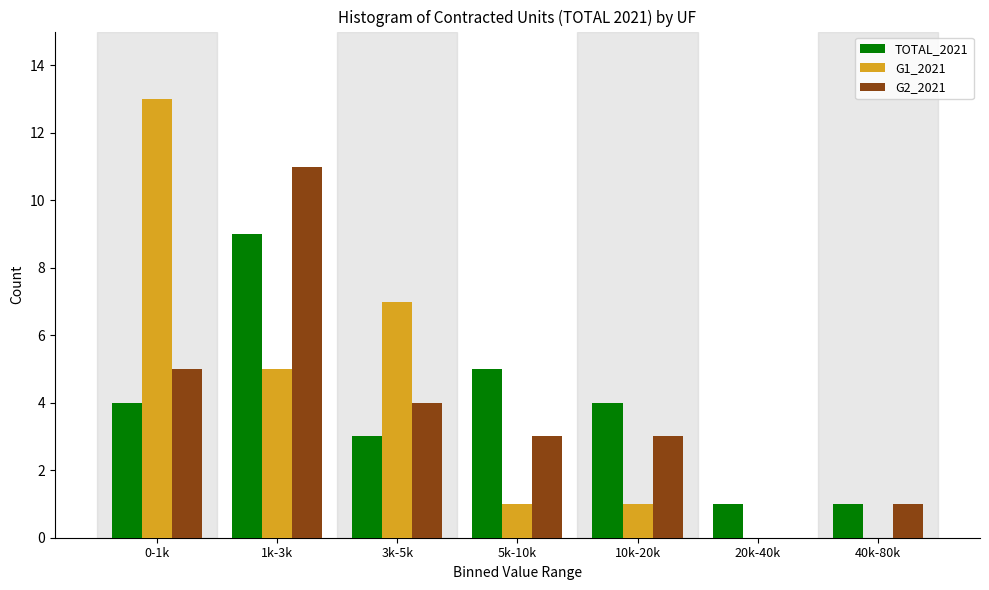

Reading right to left, transcribe all the data shown in this chart.

TOTAL_2021: 40k-80k=1	20k-40k=1	10k-20k=4	5k-10k=5	3k-5k=3	1k-3k=9	0-1k=4
G1_2021: 40k-80k=0	20k-40k=0	10k-20k=1	5k-10k=1	3k-5k=7	1k-3k=5	0-1k=13
G2_2021: 40k-80k=1	20k-40k=0	10k-20k=3	5k-10k=3	3k-5k=4	1k-3k=11	0-1k=5